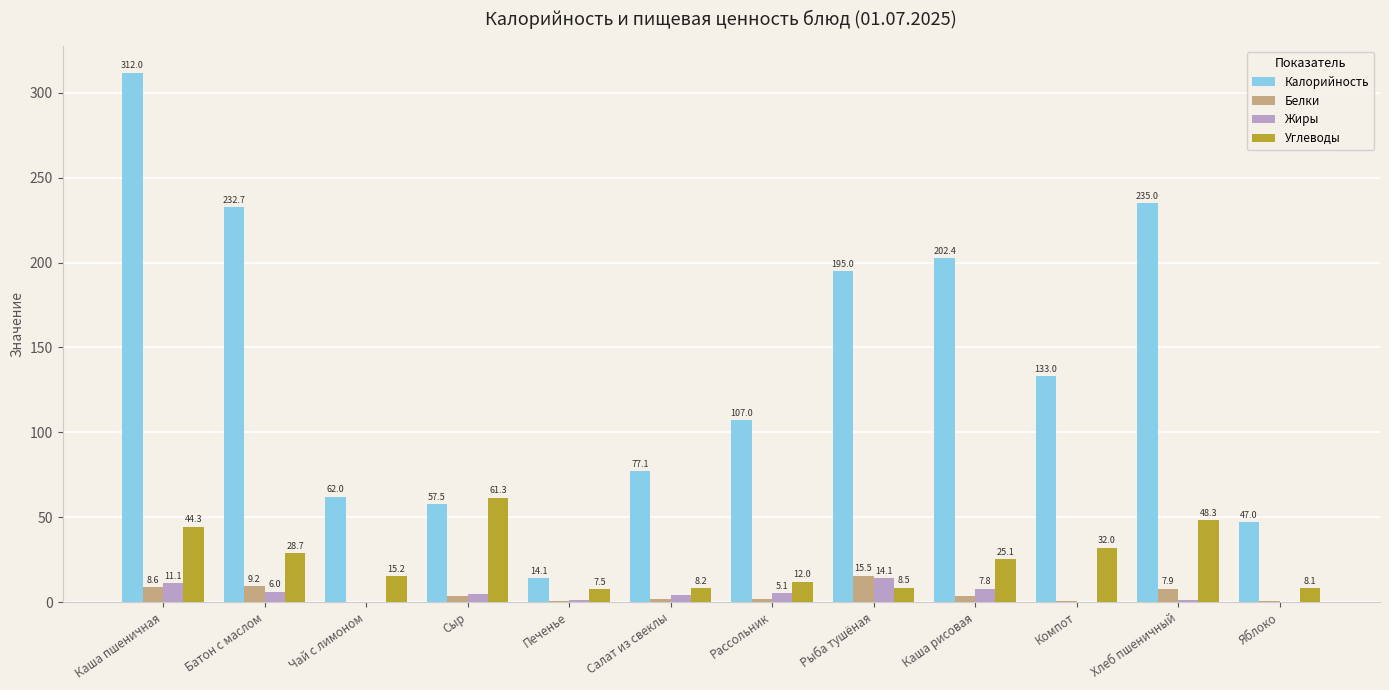

Where is Калорийность nearest to the value 163?

Компот